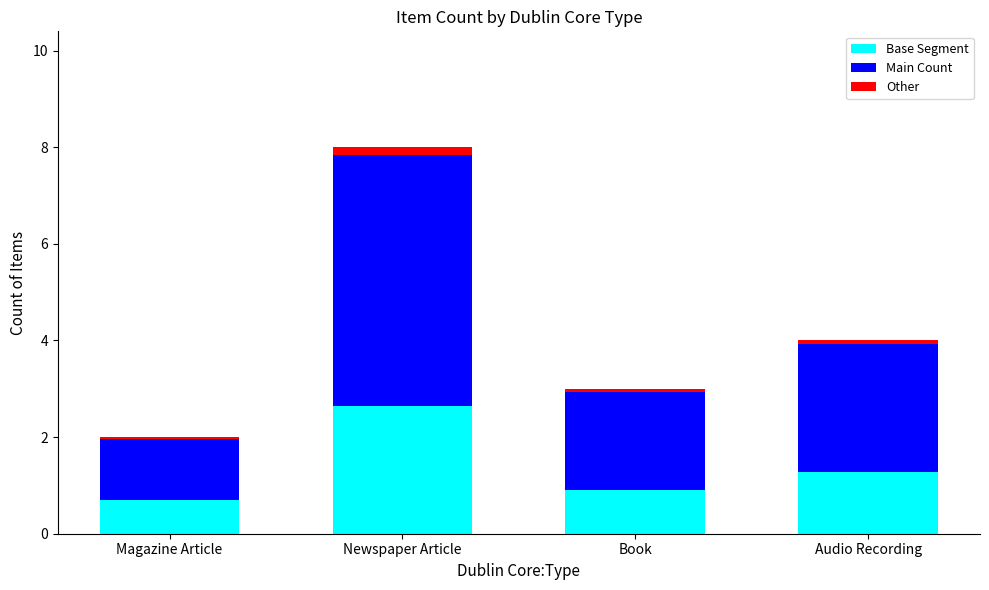

At which category is the sum across all series the highest?

Newspaper Article